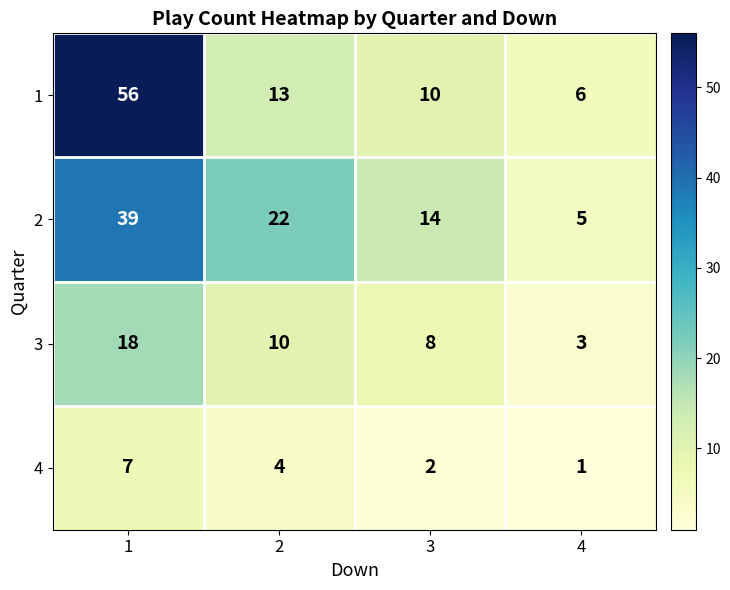

Reading right to left, what are all the values shown in this chart?

1: 6	10	13	56
2: 5	14	22	39
3: 3	8	10	18
4: 1	2	4	7